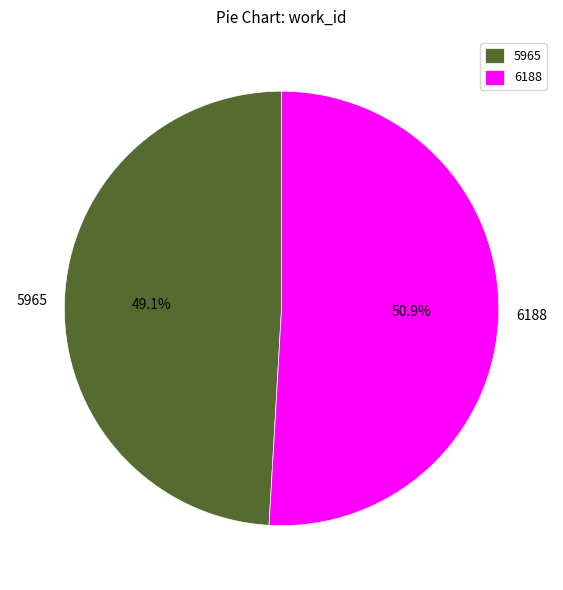

Rank the categories by value from lowest to highest.

5965, 6188